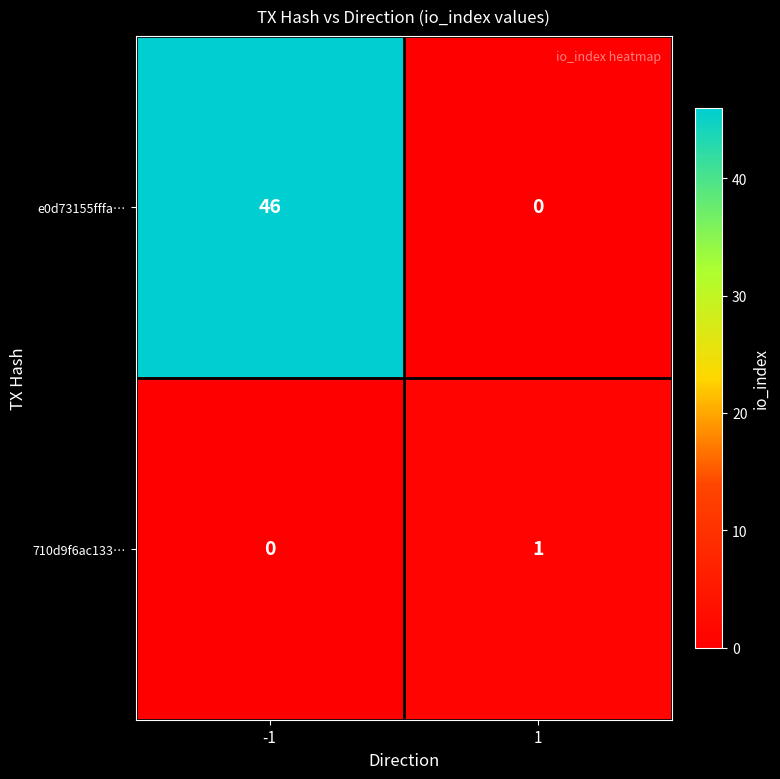

Reading left to right, list all the values displayed in this chart.

e0d73155fffa…: 46	0
710d9f6ac133…: 0	1